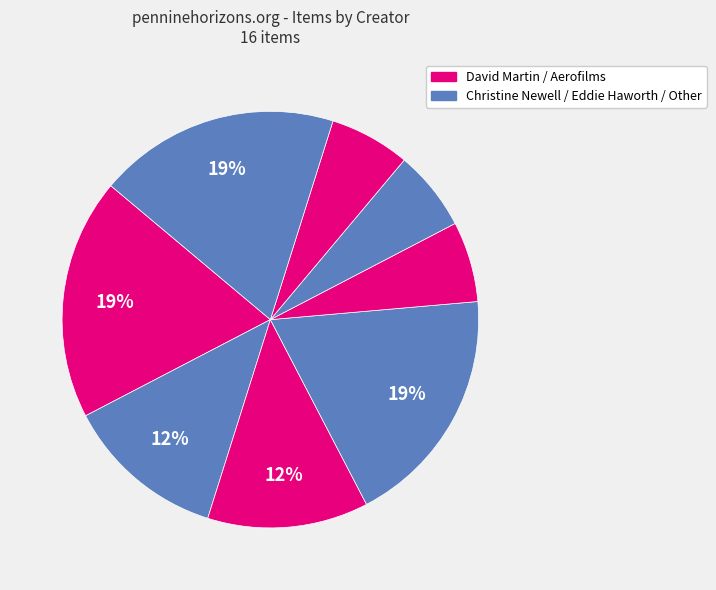

Is there a majority slice in this chart?

No